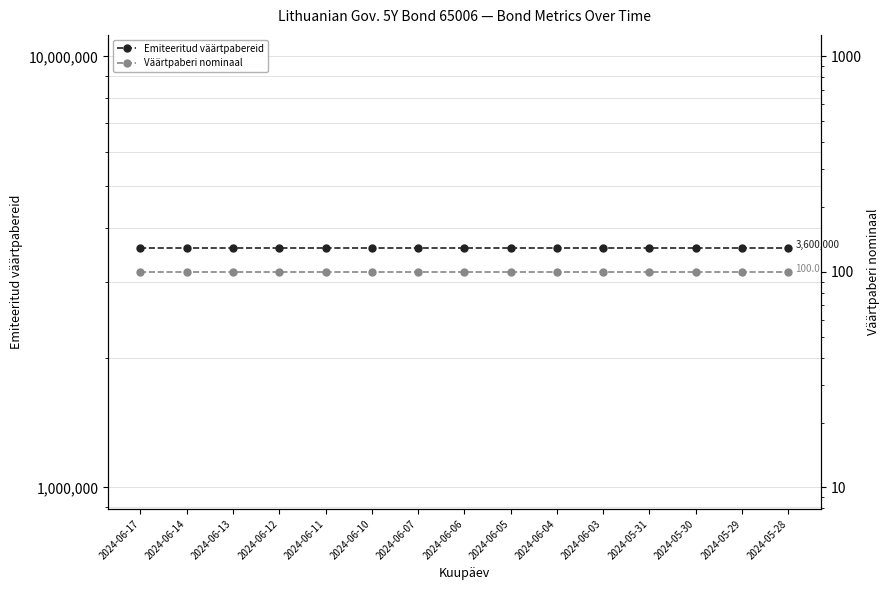

At which category does the chart reach its peak across all series?

2024-06-17